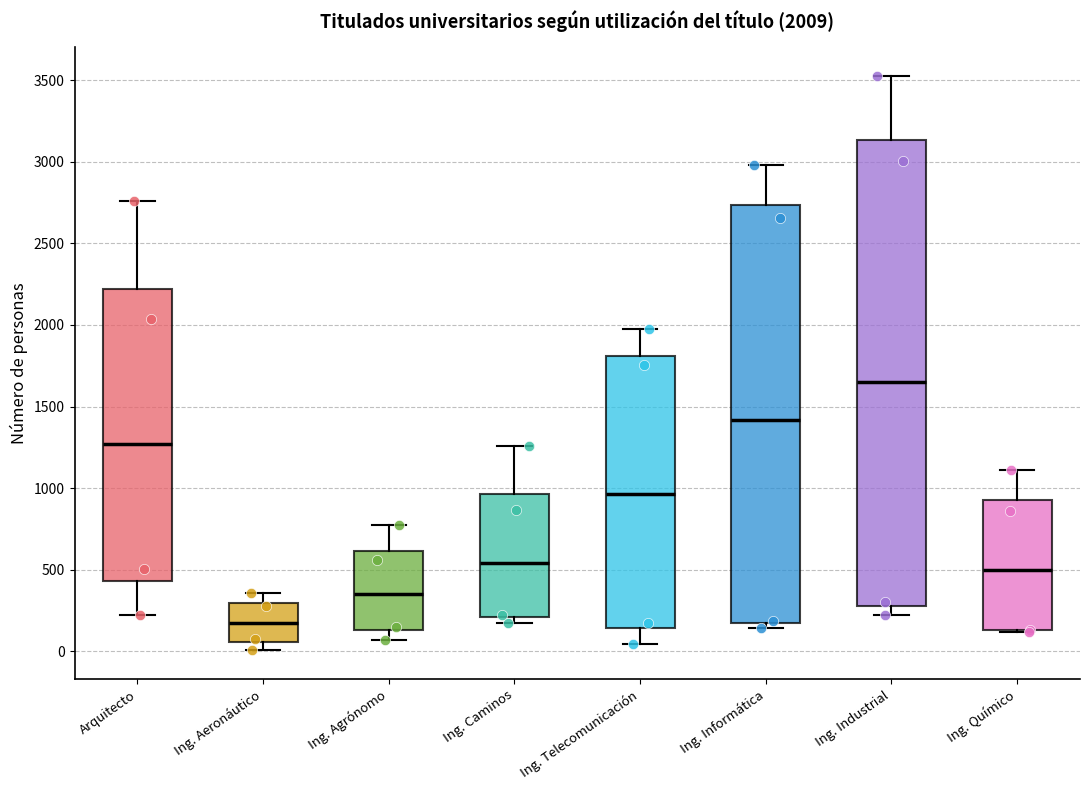

Comparing the boxes themselves (not the whiskers), which one is the tallest?

Ing. Industrial